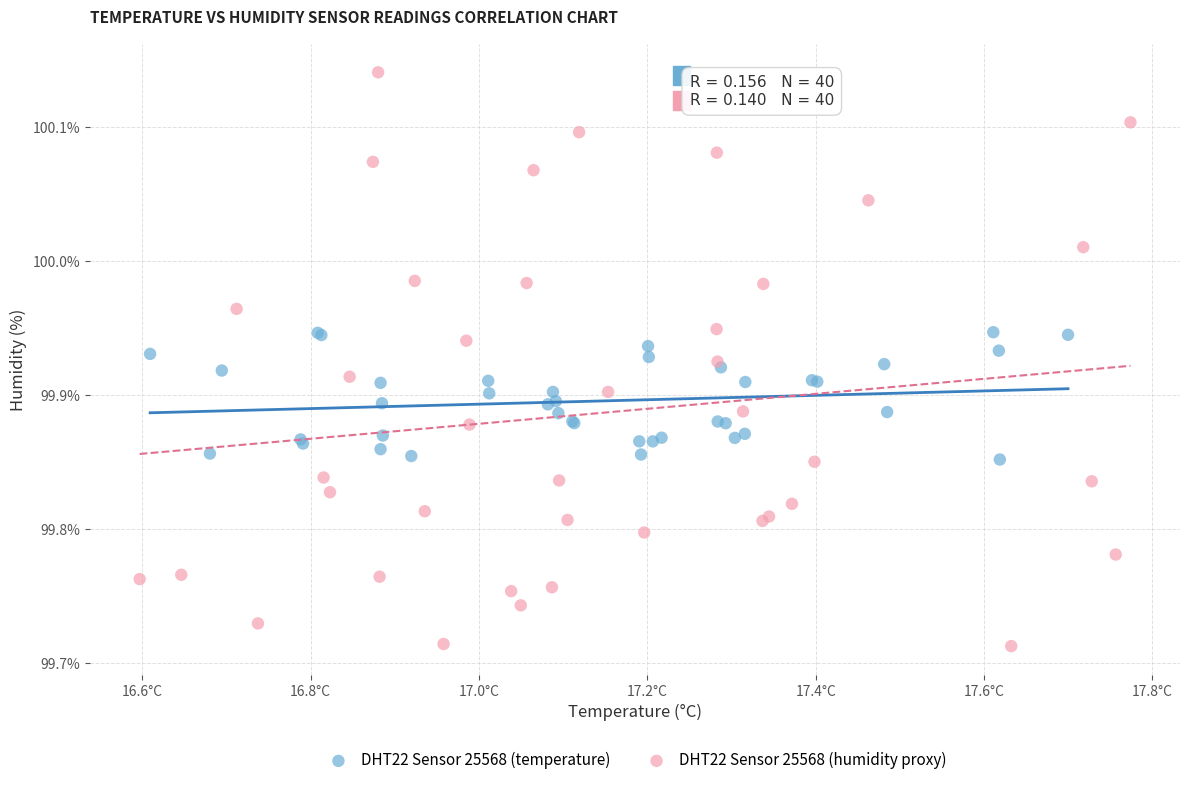

Which series contains the lowest Y value?

DHT22 Sensor 25568 (humidity proxy)